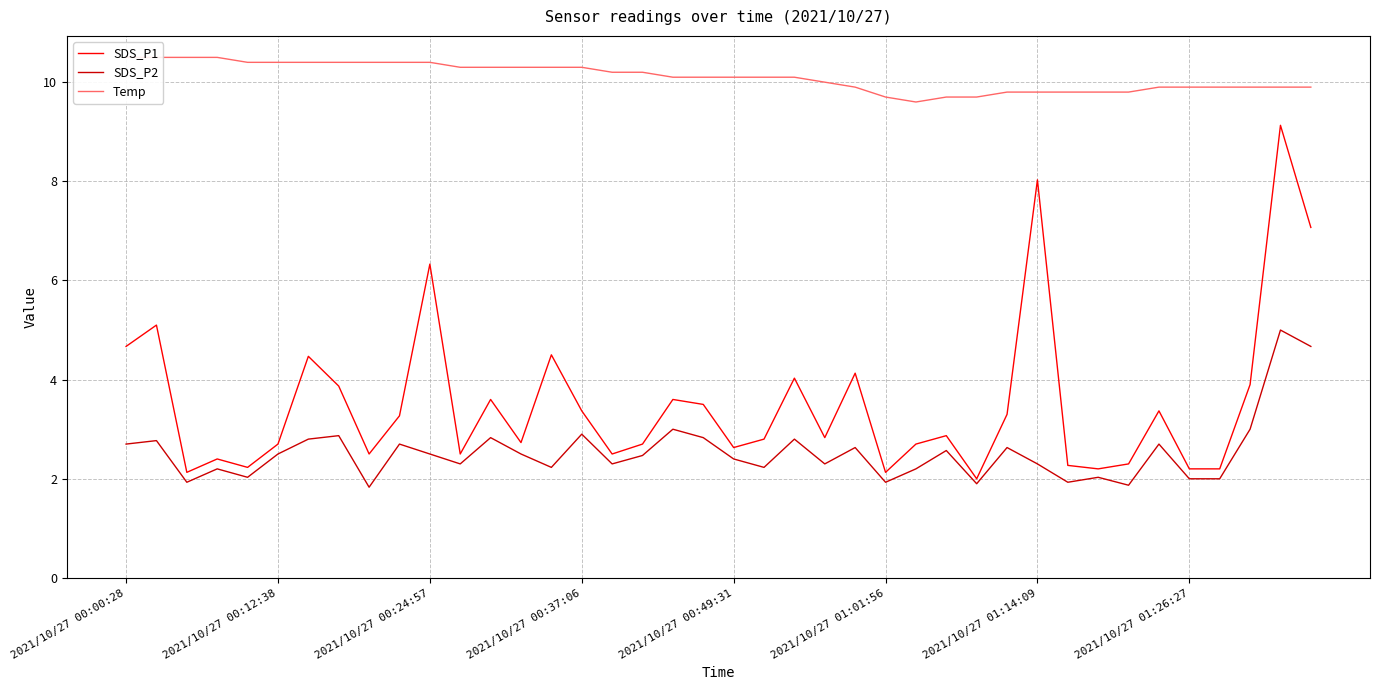

How many interior local valleys does the Temp series have?

1